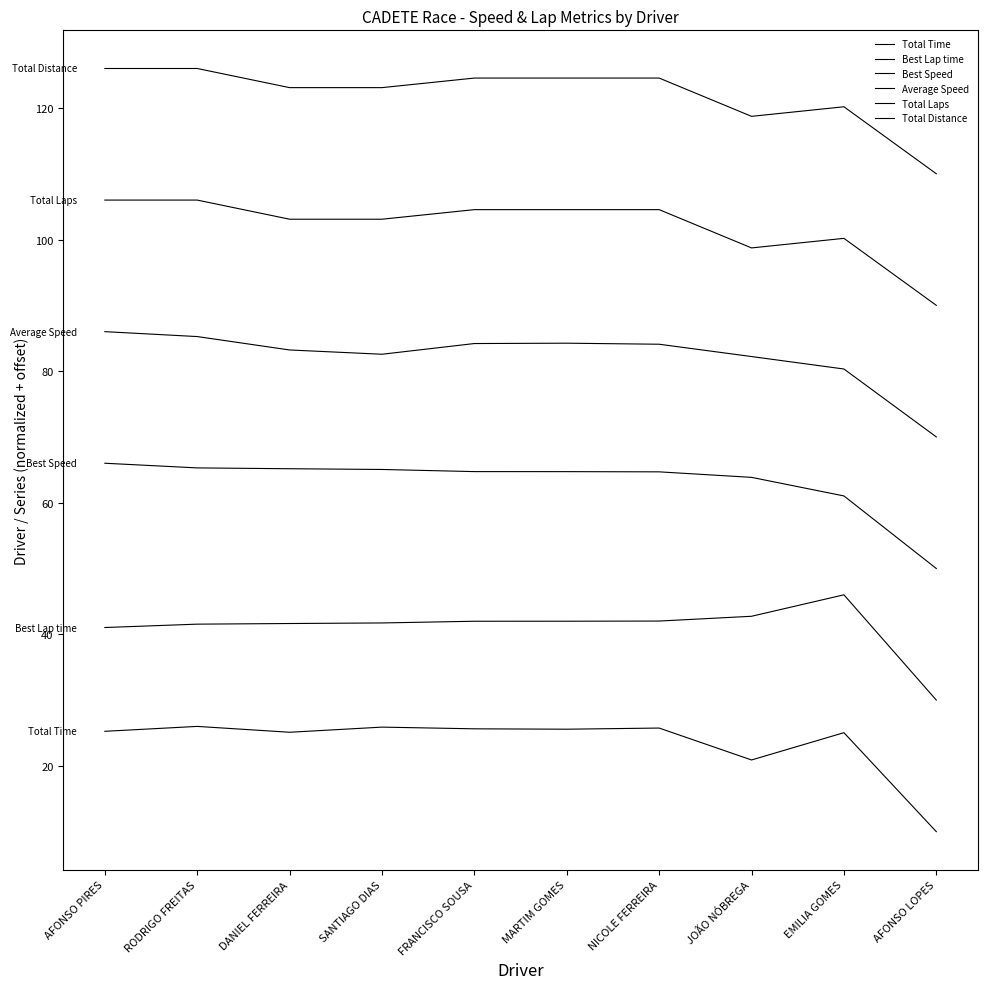

Does the chart have visible grid lines?

No